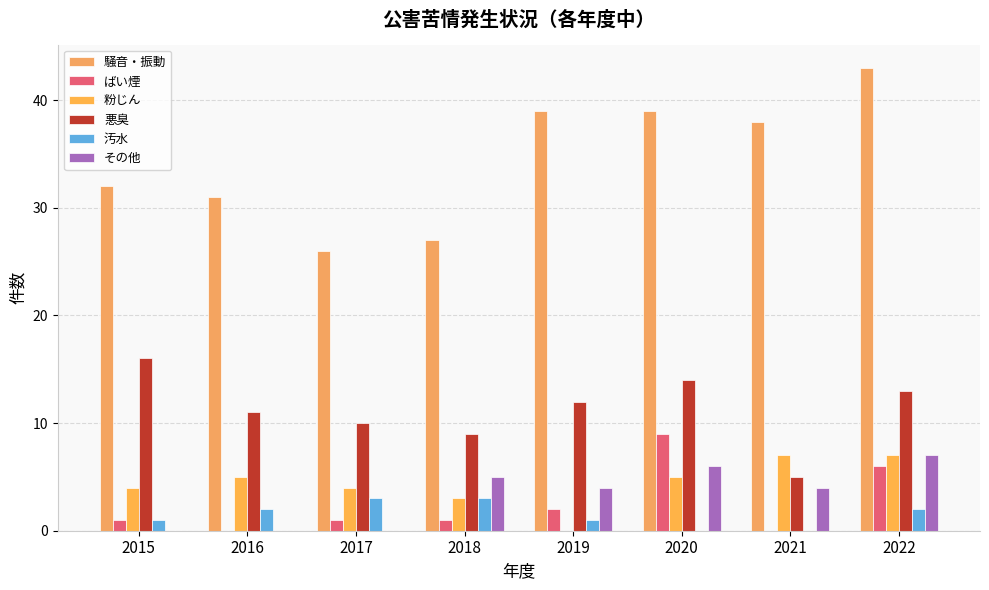

At which label does 騒音・振動 reach its minimum?

2017